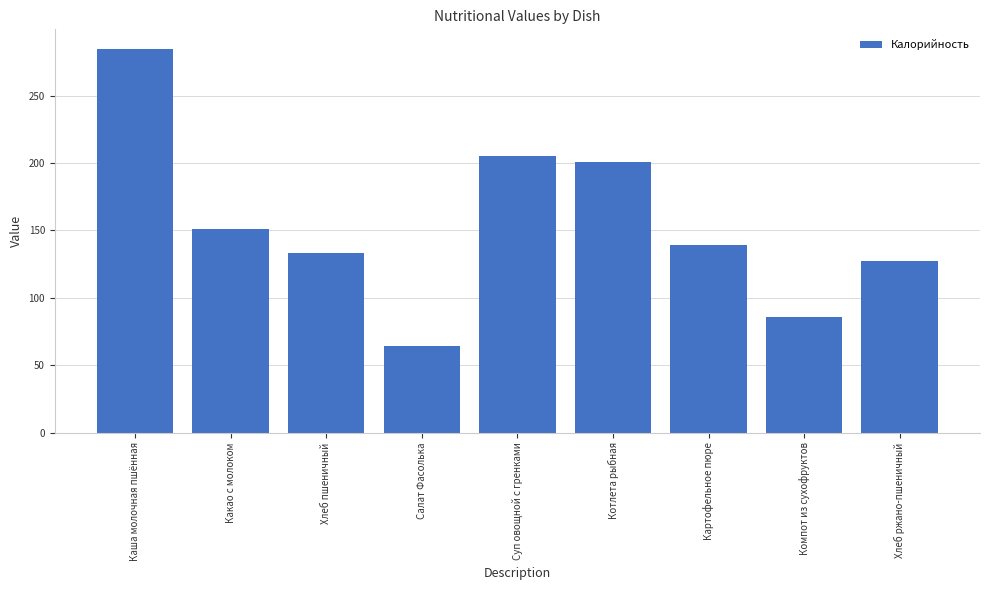

Rank the categories by value from lowest to highest.

Салат Фасолька, Компот из сухофруктов, Хлеб ржано-пшеничный, Хлеб пшеничный, Картофельное пюре, Какао с молоком, Котлета рыбная, Суп овощной с гренками, Каша молочная пшённая